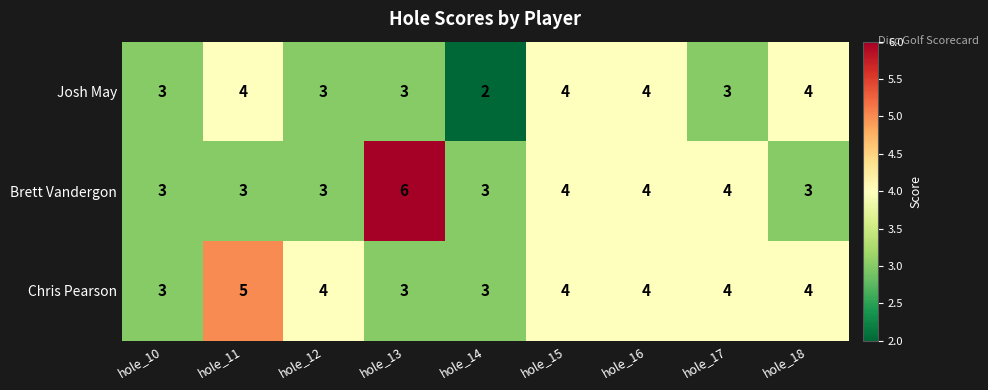

What is the difference between the highest and lowest values at hole_17?

1